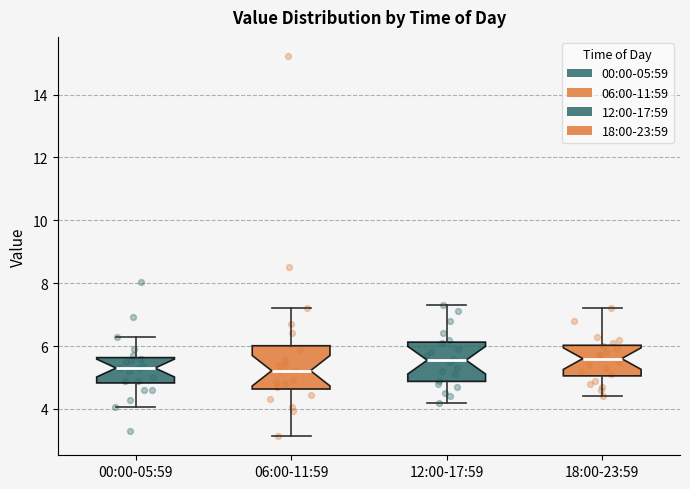

Where is the upper edge of the box for 18:00-23:59 on the y-axis? The values are not printed on the chart, so give them approximately, as read against the axis.

6.0